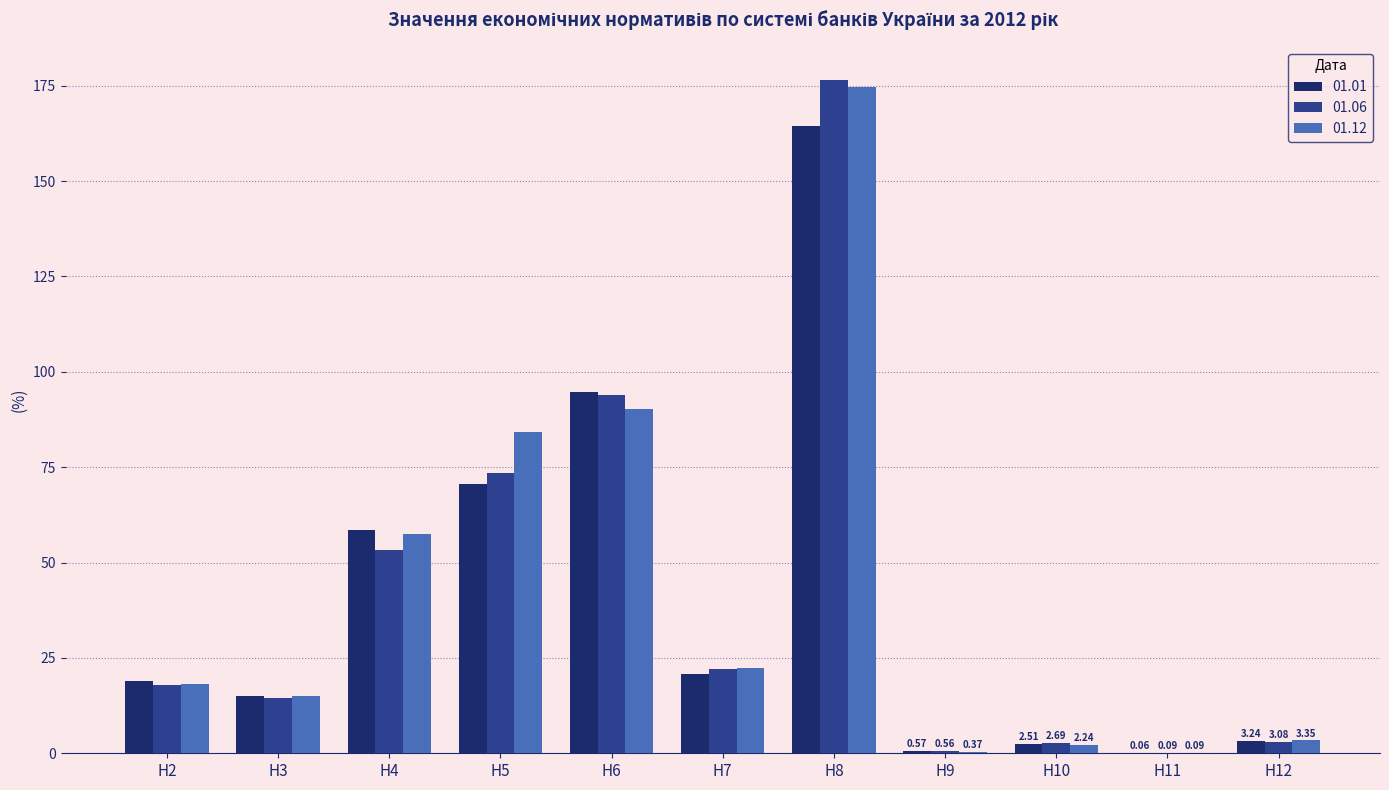

What is the sum of all 01.06 values?

458.3